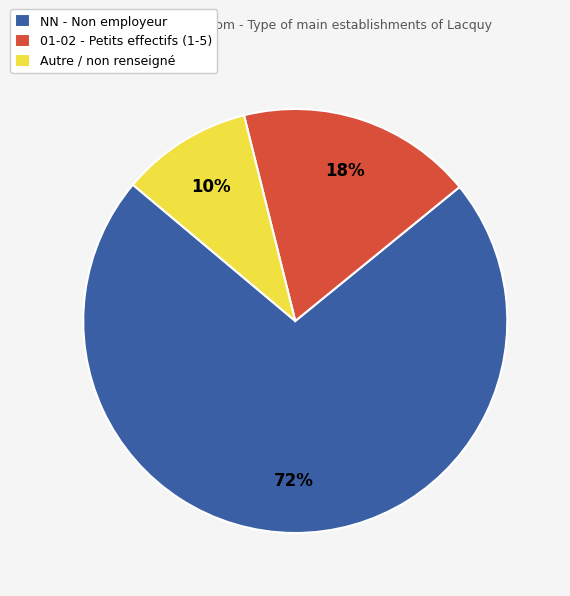

To the nearest percent, what is the average slice percentage?

33%